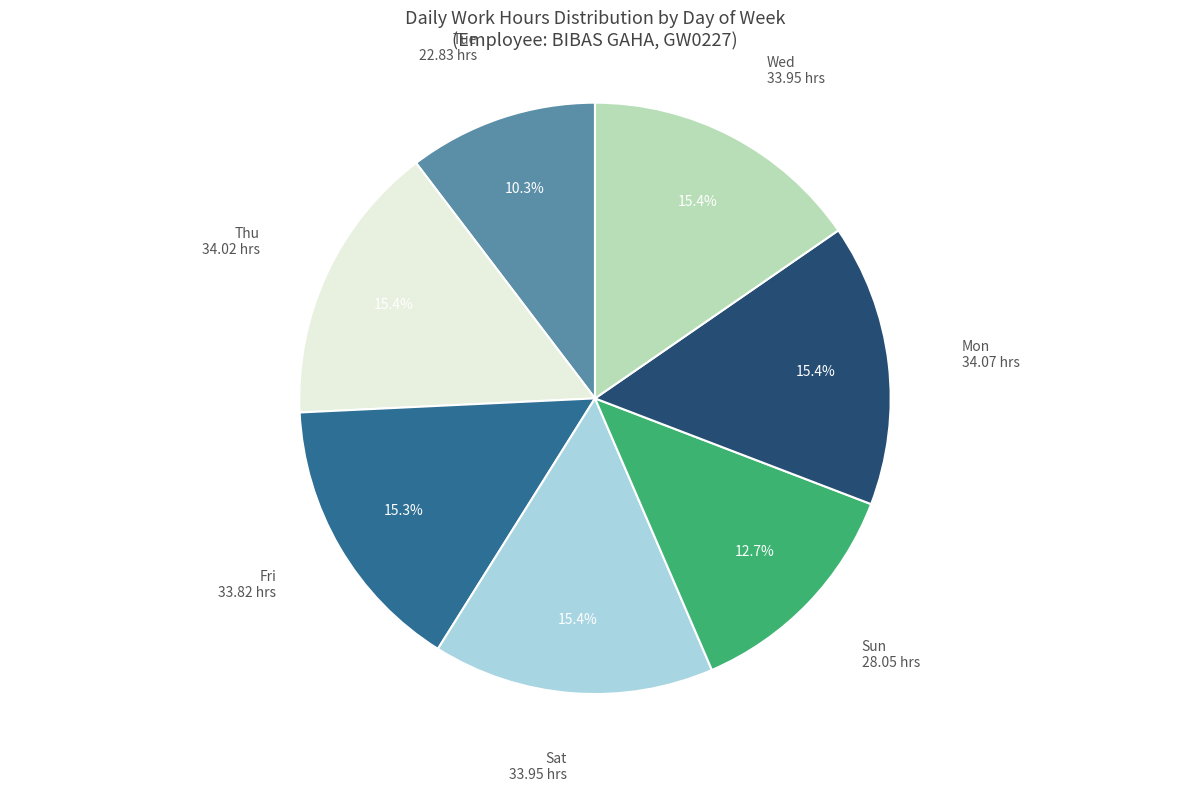

Is there any slice that represents more than half of the pie?

No